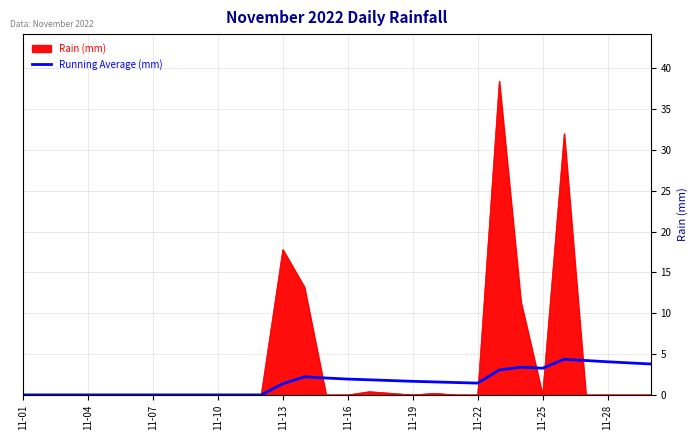

Which series has the largest total across all categories?

Rain (mm)